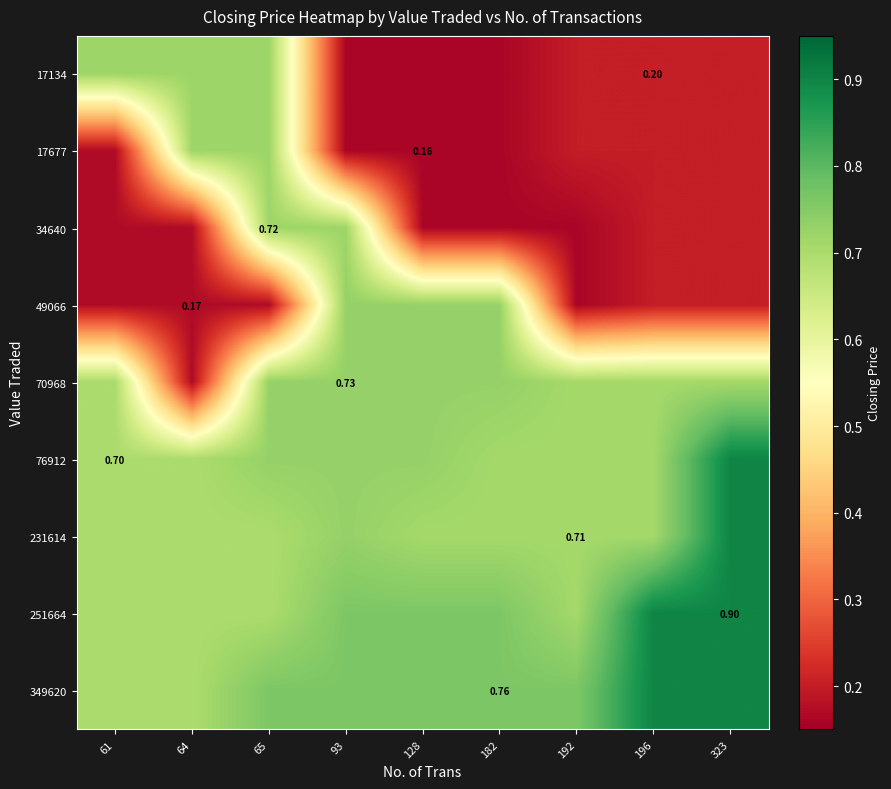

Which label corresponds to the largest value in the chart?

323